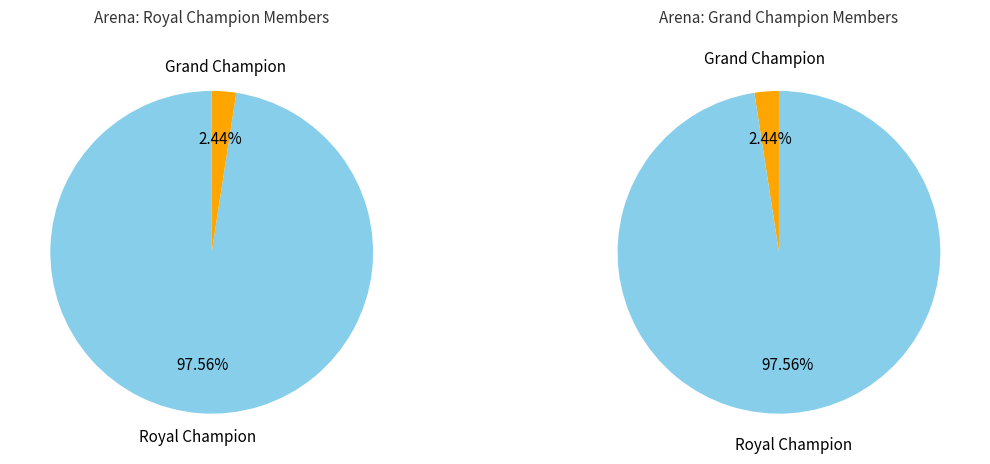

Is there a majority slice in this chart?

Yes